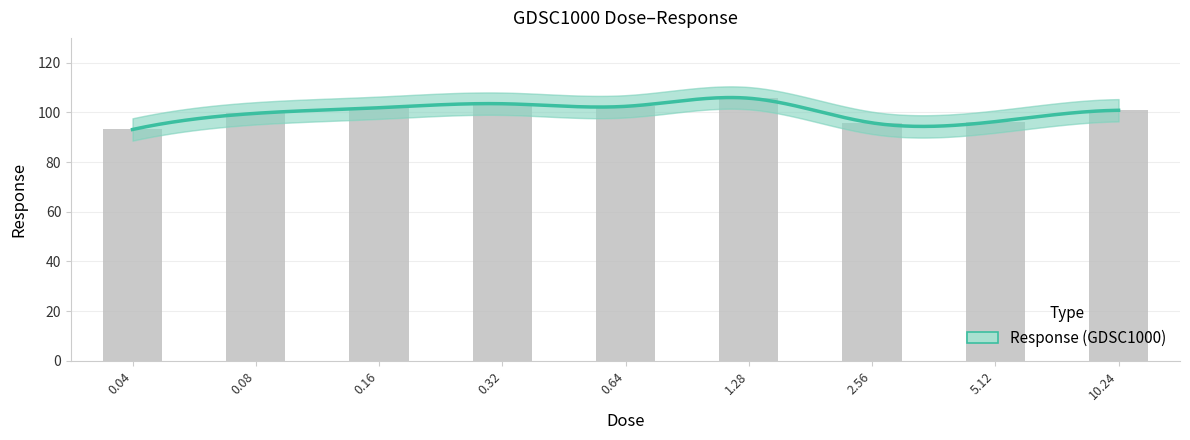

Between 5.12 and 2.56, which is larger?

5.12